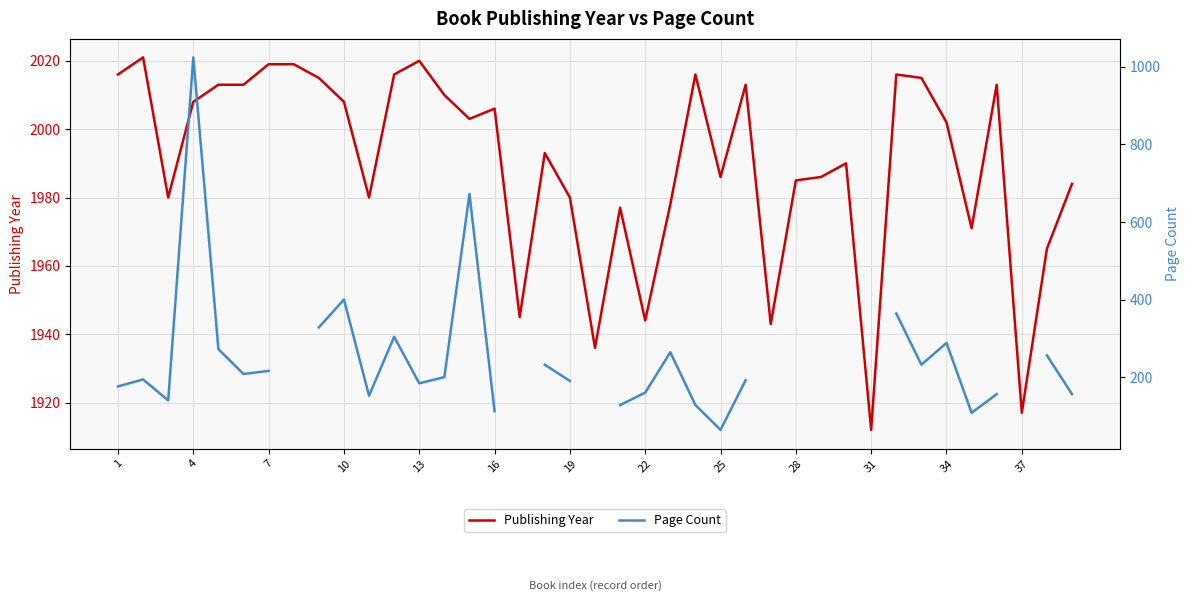

True or false: Publishing Year and Page Count intersect in this chart.

False